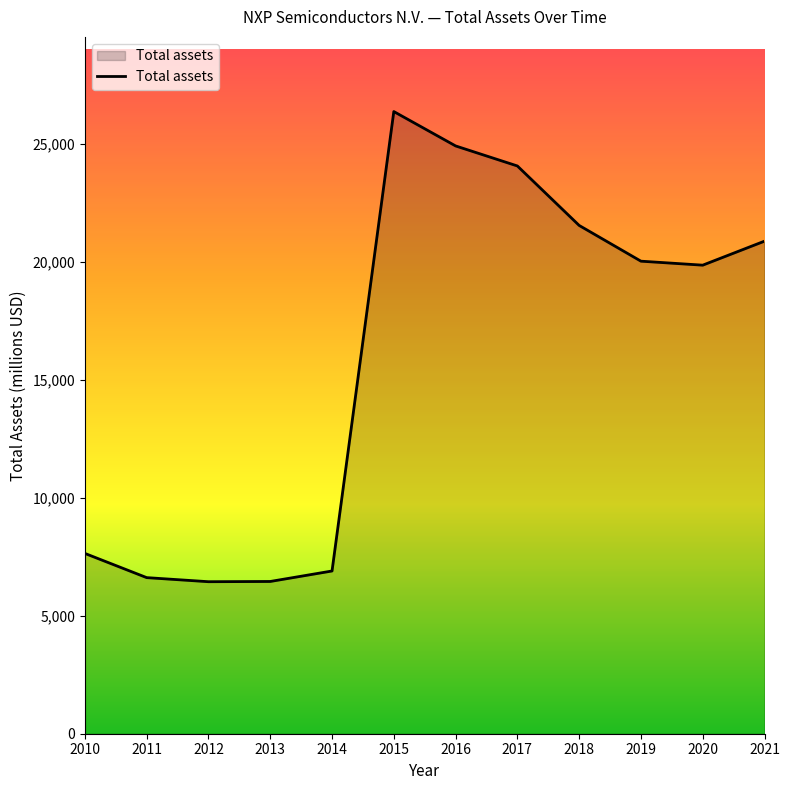

Is it true that the value at 2011 is 11027?

False